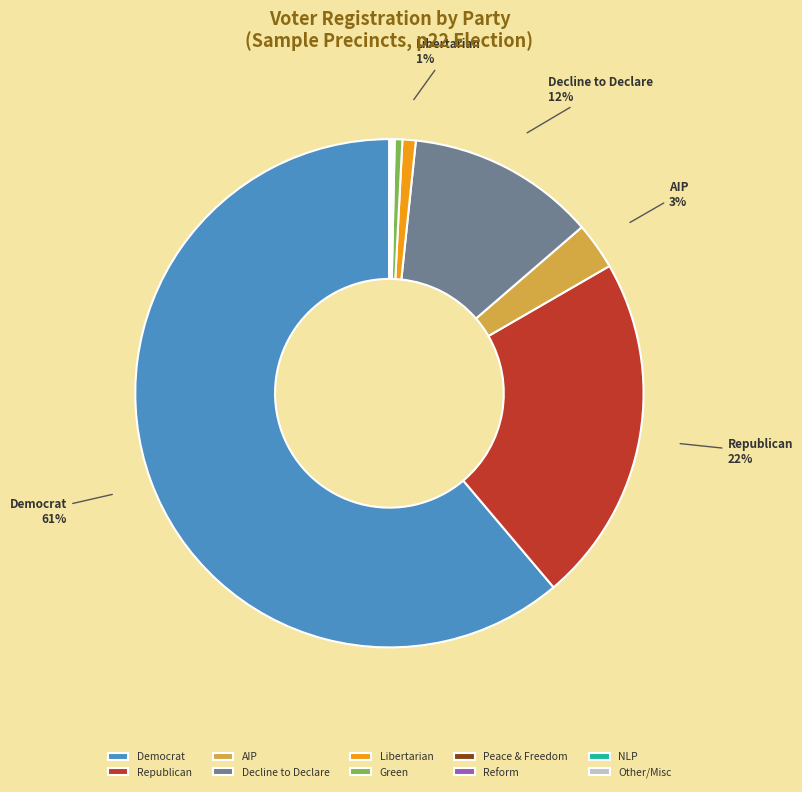

To the nearest percent, what is the difference between the Green and Decline to Declare slice percentages?

12%